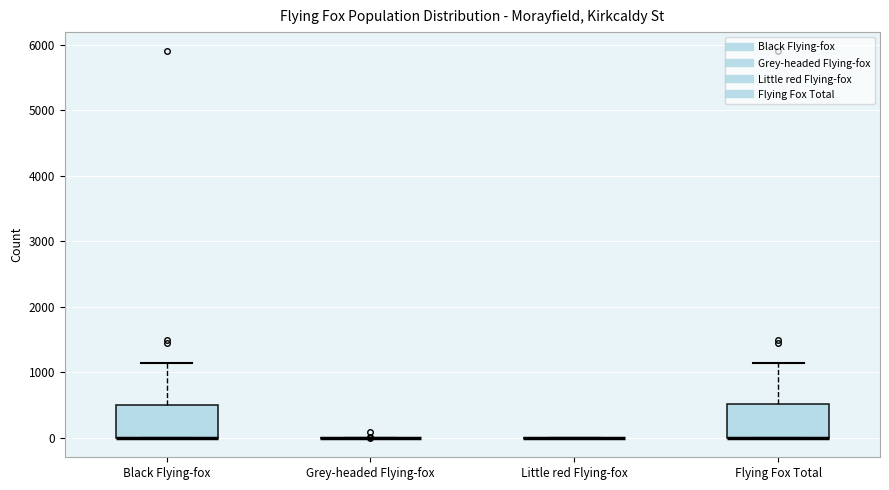

Reading left to right, transcribe this box plot: for each box, give where its median line is, the range the box spans, and where its two whiskers end, as read against the y-axis. The values are not printed on the chart, so give them approximately, as read against the axis.

Black Flying-fox: median 0 (drawn on the box's lower edge), box 0 to 500, whiskers 0 to 1100
Grey-headed Flying-fox: box collapsed to a line at 0, whiskers 0 to 0
Little red Flying-fox: box collapsed to a line at 0, whiskers 0 to 0
Flying Fox Total: median 0 (drawn on the box's lower edge), box 0 to 500, whiskers 0 to 1100